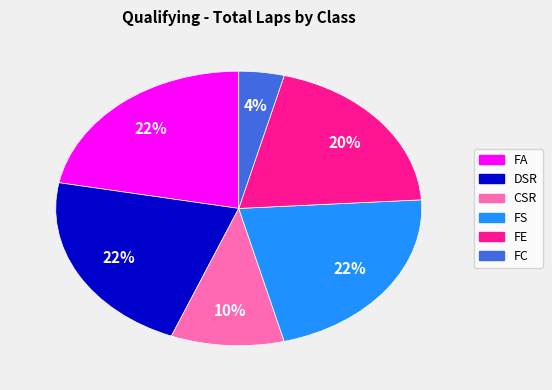

True or false: FA accounts for 22% of the total.

True